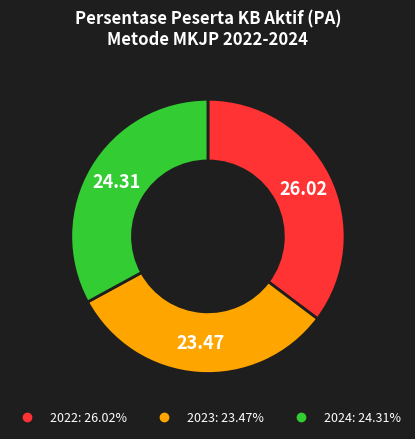

Which slice is the largest?

2022